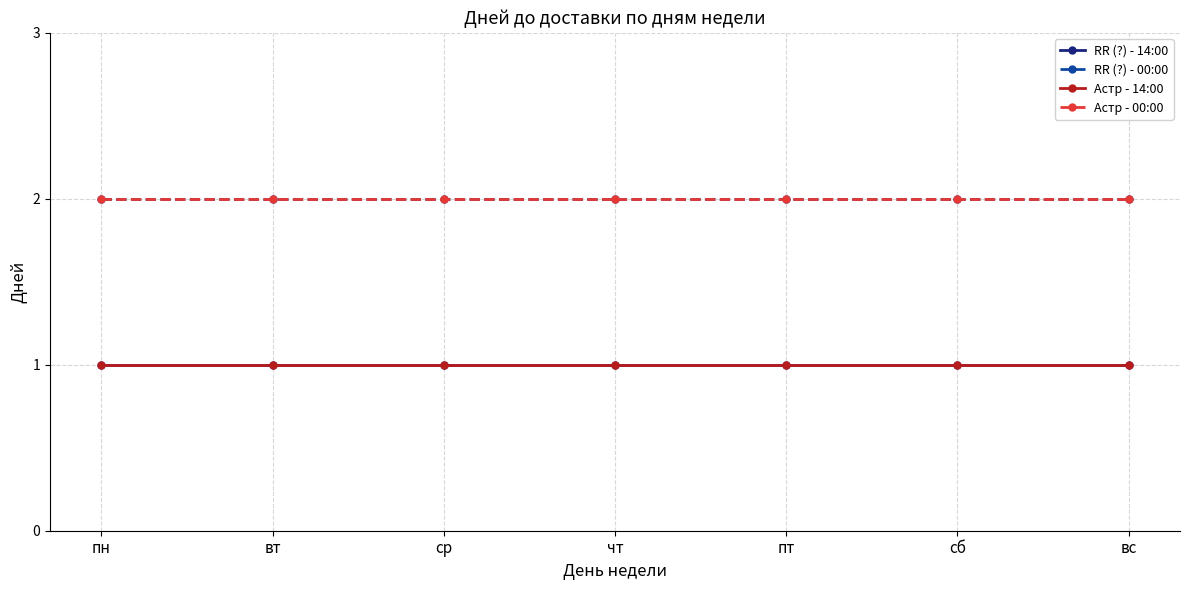

Which has a higher value, ср or вт?

ср